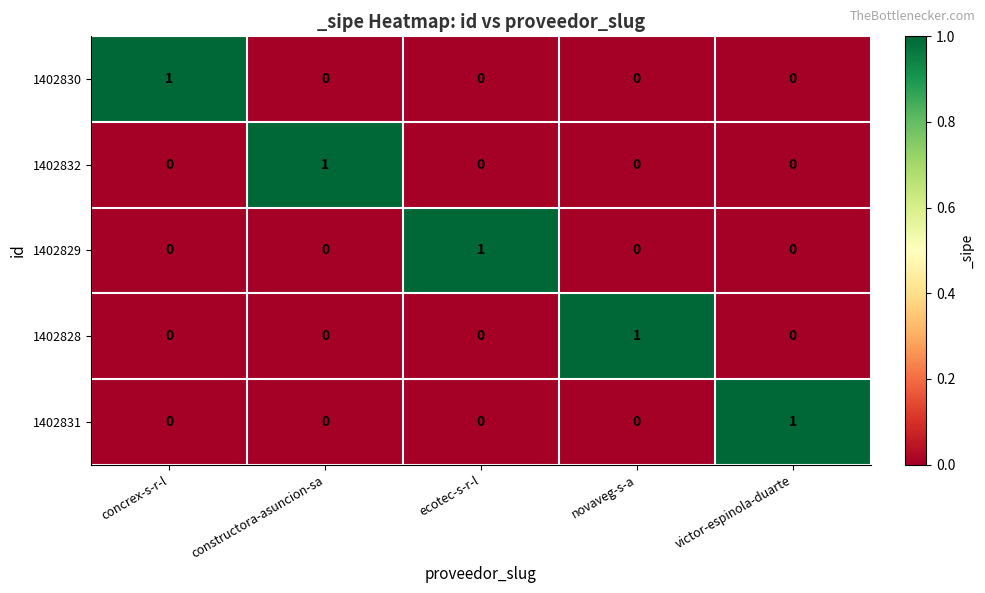

Which category has the highest value in the 1402832 series?

constructora-asuncion-sa